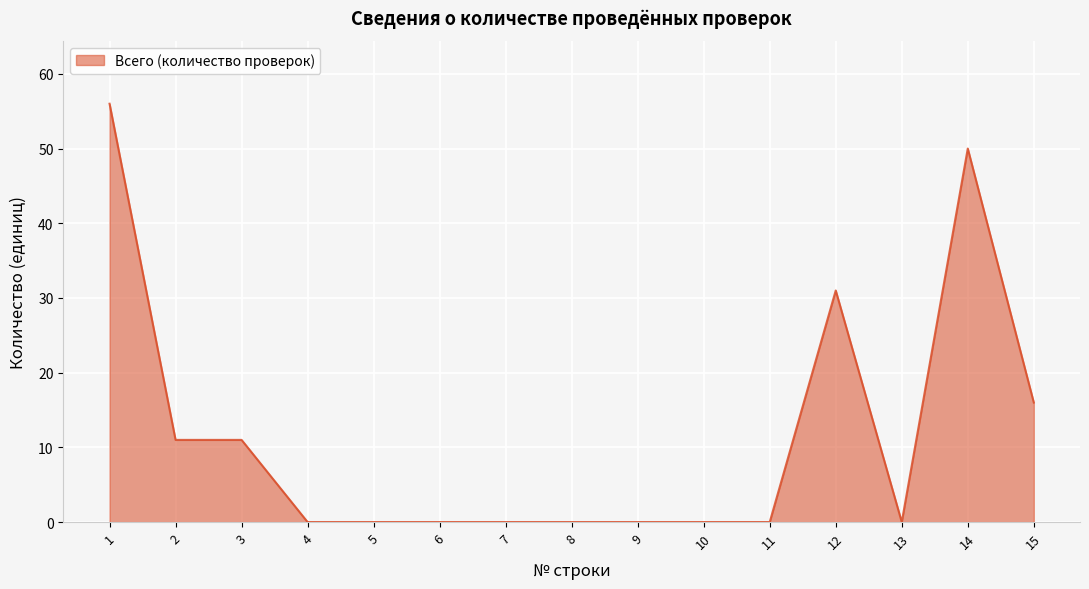

Reading left to right, extract all data points from this chart.

1=56	2=11	3=11	4=0	5=0	6=0	7=0	8=0	9=0	10=0	11=0	12=31	13=0	14=50	15=16